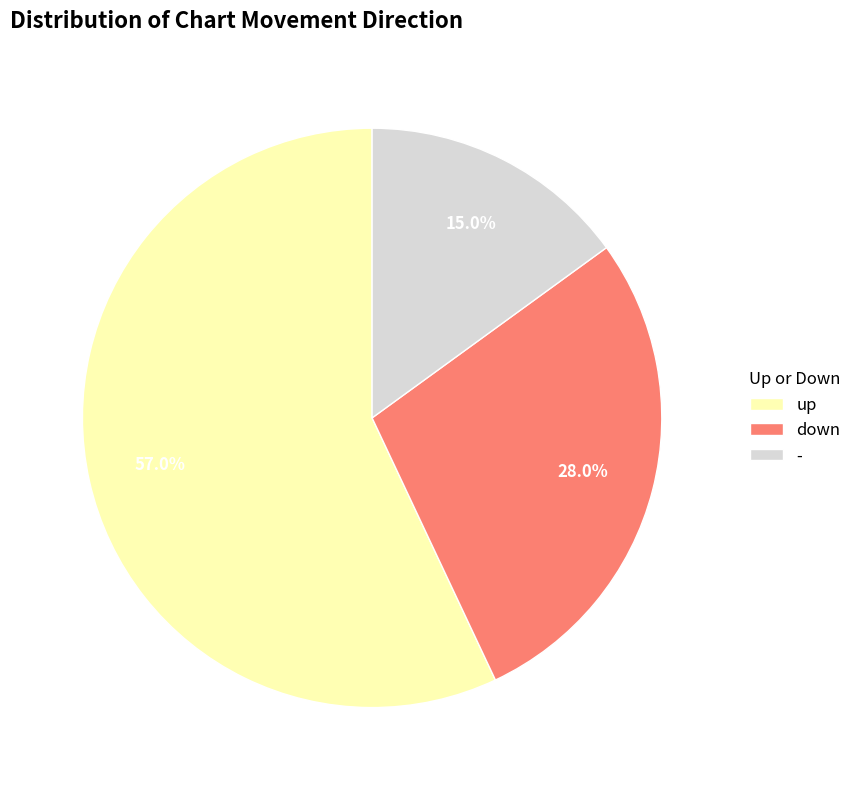

Approximately how many times larger is the value at up compared to down?

2.0